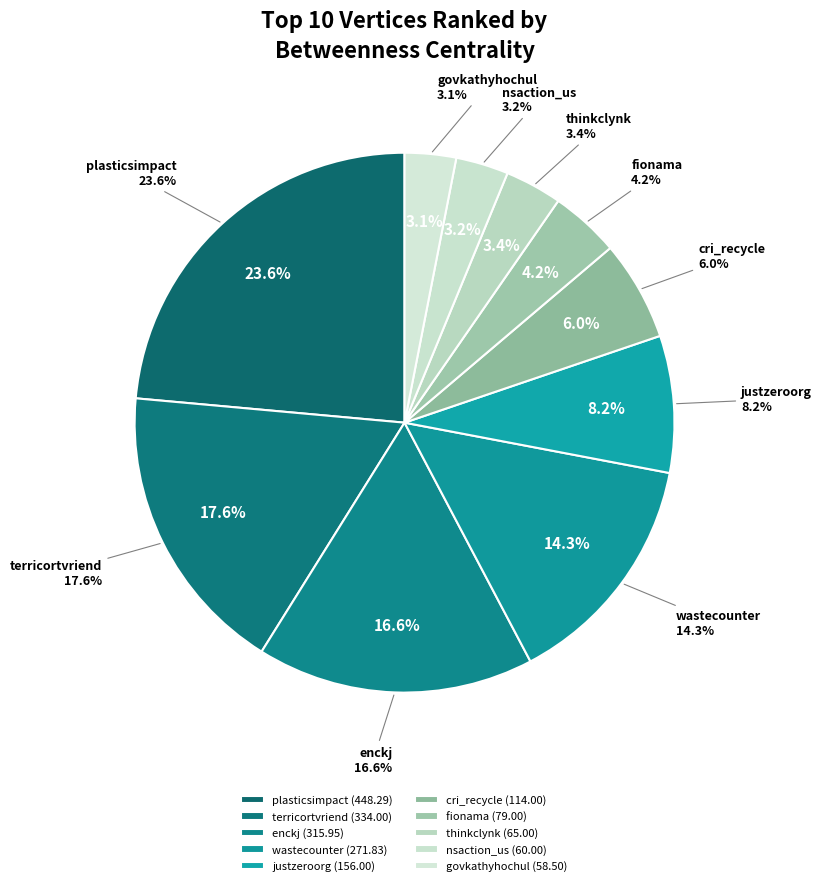

To the nearest percent, what is the difference between the largest and smallest slice percentages?

20%